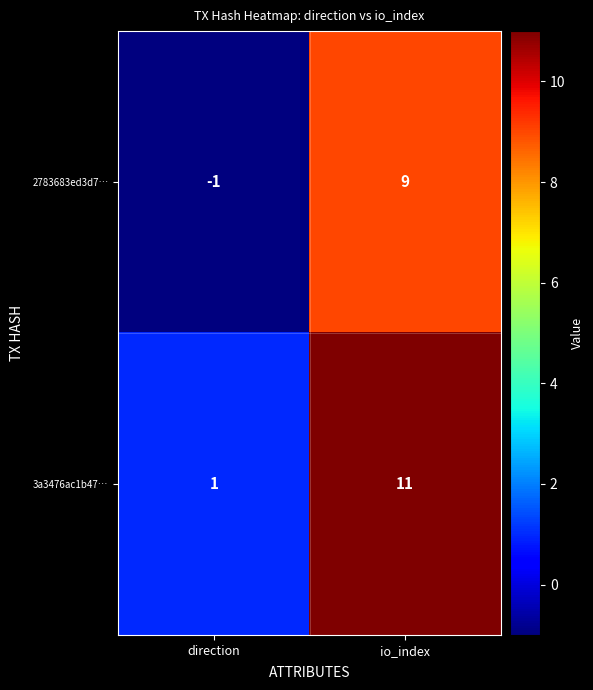

List the series in order of their overall mean, highest first.

3a3476ac1b47…, 2783683ed3d7…